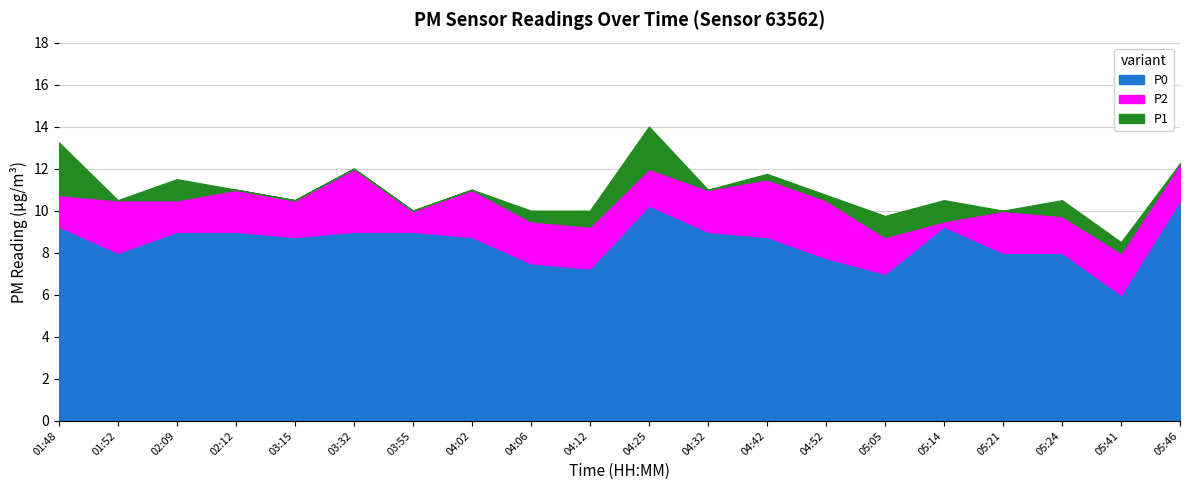

Rank the series by their maximum value, from lowest to highest.

P0, P2, P1